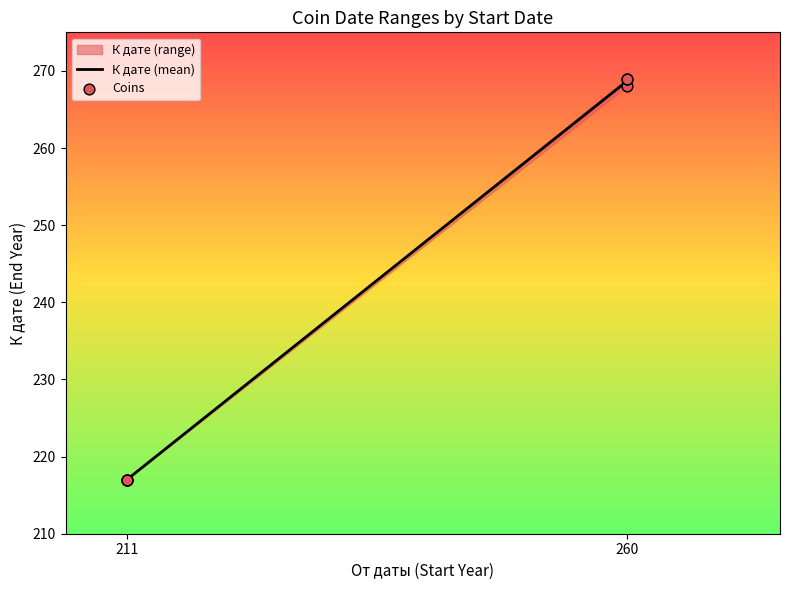

What Y value in the scatter plot is closest to 243?

268